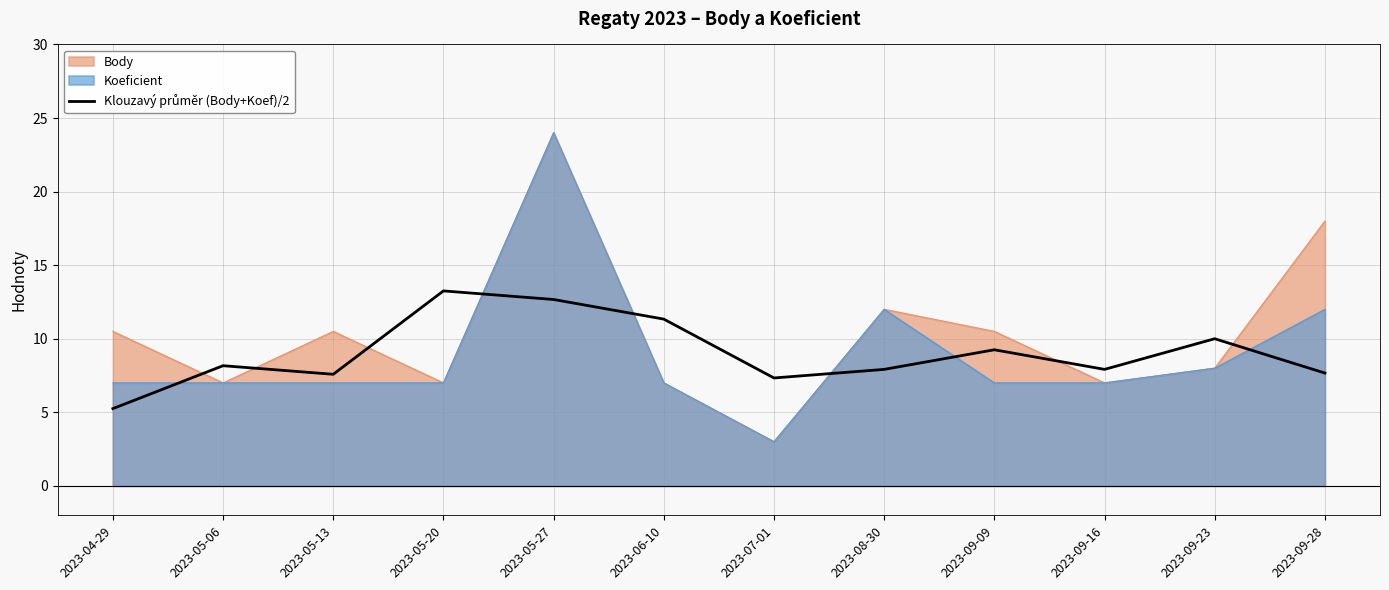

How many distinct data groups are displayed?

3